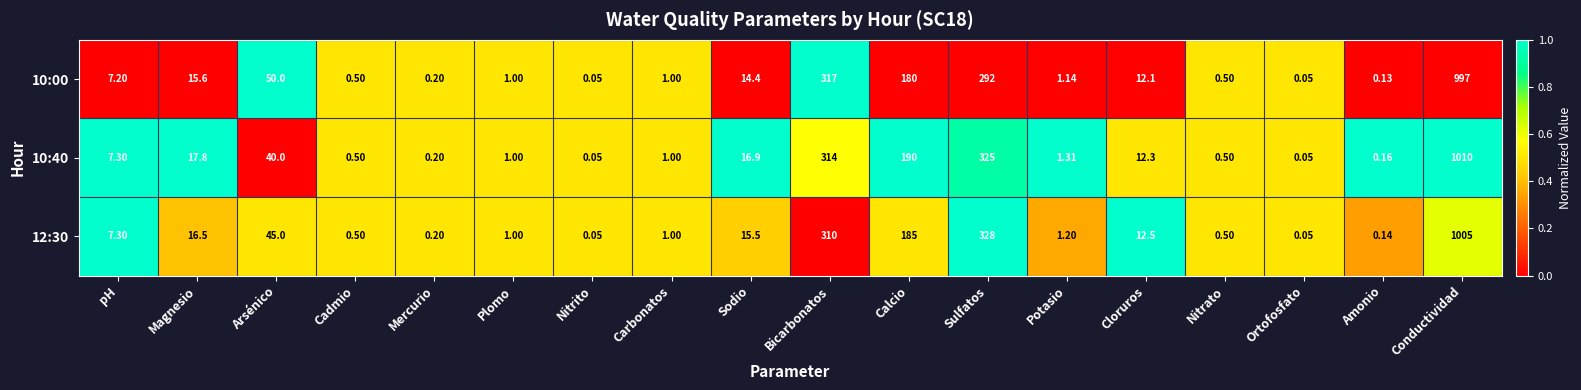

Rank the series at Amonio from highest to lowest value.

10:40, 12:30, 10:00